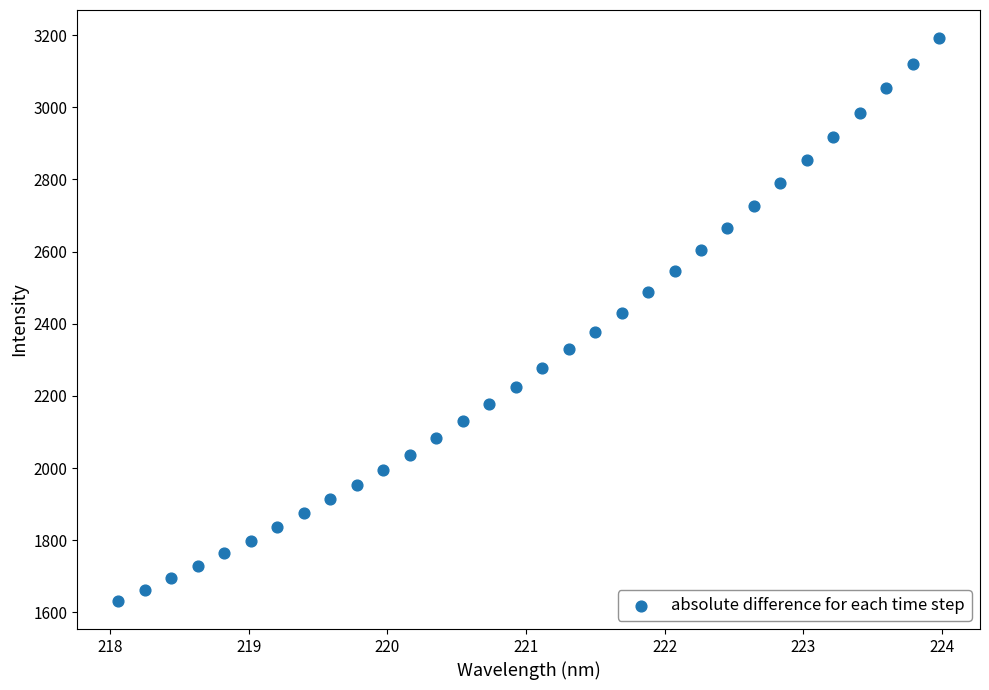

What is the range of Y values (max minus min)?

1559.9